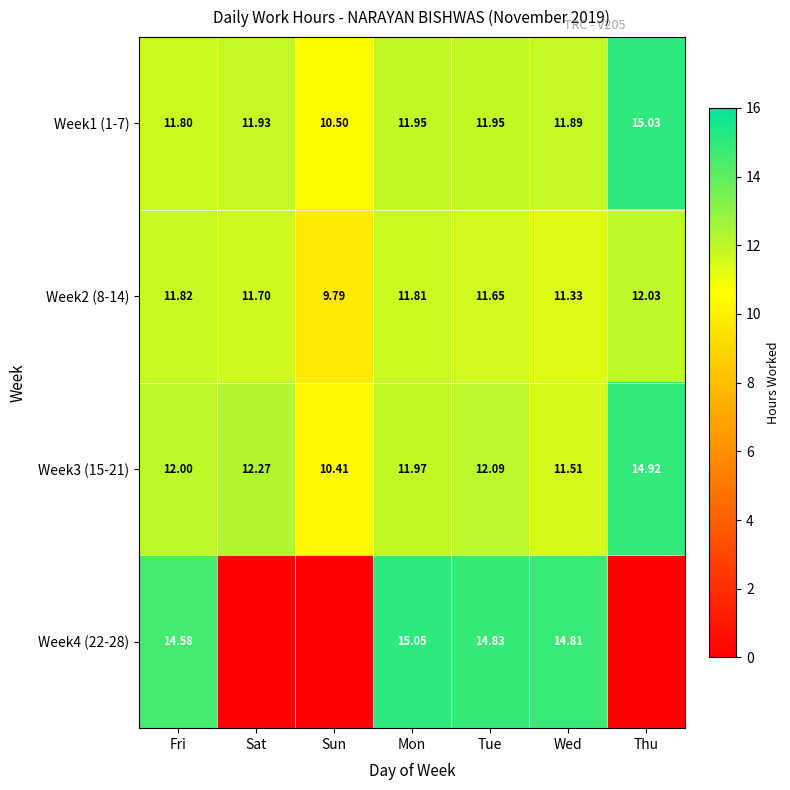

True or false: Week1 (1-7) has a value of 15.0 at Thu.

True